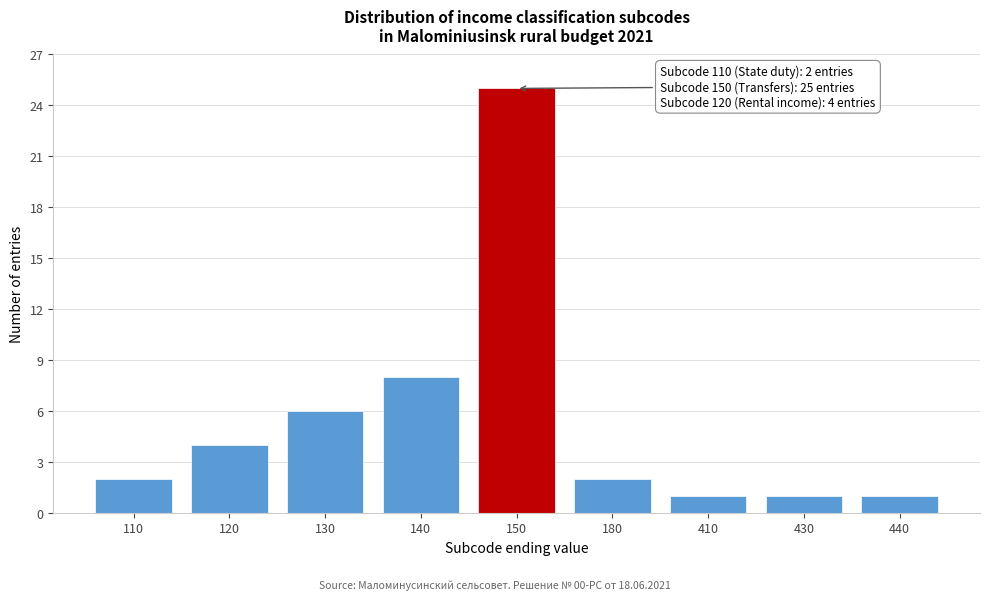

Reading left to right, list all the values displayed in this chart.

2	4	6	8	25	2	1	1	1